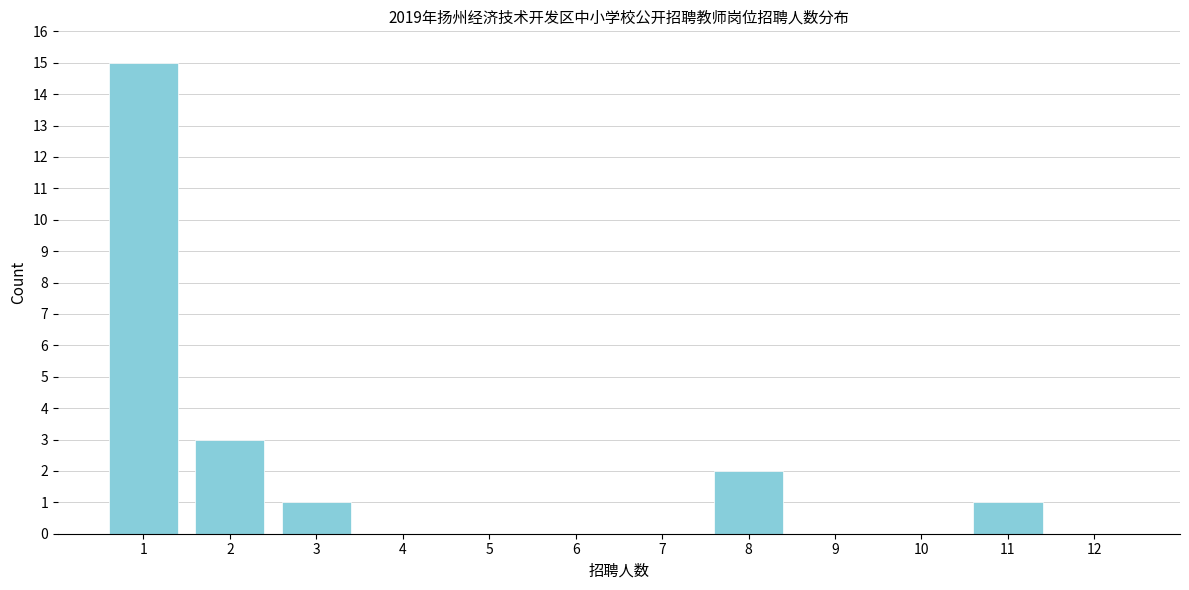

Reading left to right, extract all data points from this chart.

1=15	2=3	3=1	4=0	5=0	6=0	7=0	8=2	9=0	10=0	11=1	12=0